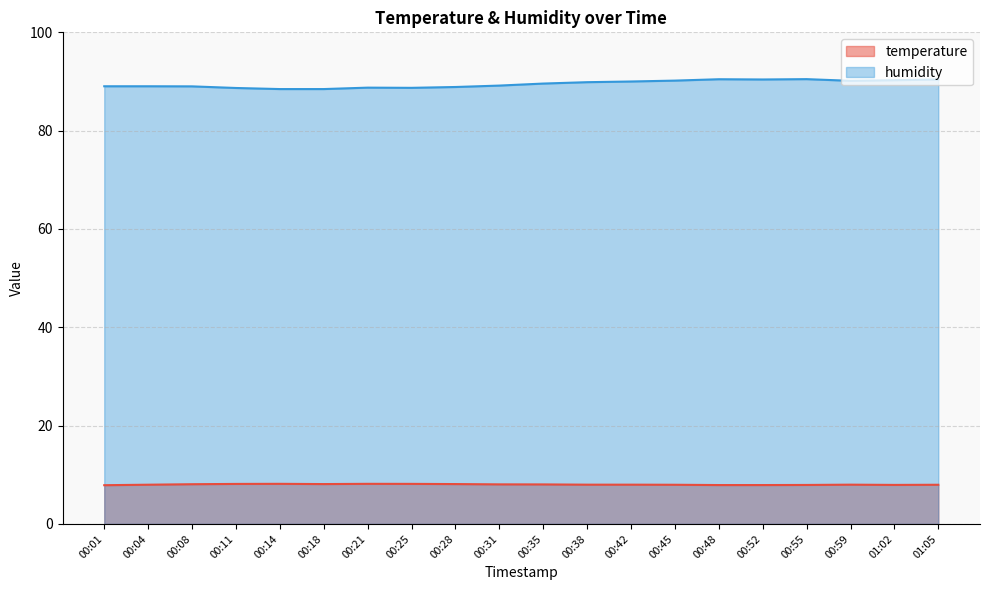

At which category does humidity reach its first local peak?

00:21